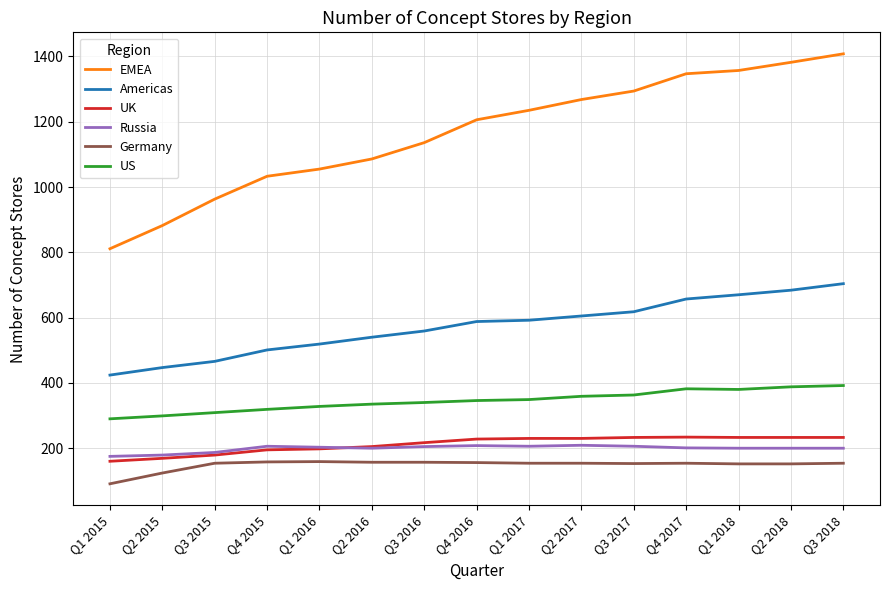

True or false: US and Americas cross at least once.

False